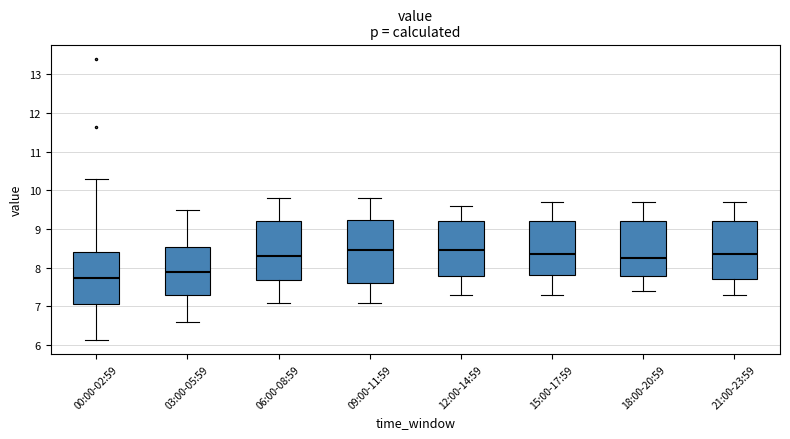

Reading left to right, transcribe this box plot: for each box, give where its median line is, the range the box spans, and where its two whiskers end, as read against the y-axis. The values are not printed on the chart, so give them approximately, as read against the axis.

00:00-02:59: median 7.7, box 7.1 to 8.4, whiskers 6.1 to 10.3
03:00-05:59: median 7.9, box 7.3 to 8.5, whiskers 6.6 to 9.5
06:00-08:59: median 8.3, box 7.7 to 9.2, whiskers 7.1 to 9.8
09:00-11:59: median 8.5, box 7.6 to 9.2, whiskers 7.1 to 9.8
12:00-14:59: median 8.5, box 7.8 to 9.2, whiskers 7.3 to 9.6
15:00-17:59: median 8.4, box 7.8 to 9.2, whiskers 7.3 to 9.7
18:00-20:59: median 8.3, box 7.8 to 9.2, whiskers 7.4 to 9.7
21:00-23:59: median 8.4, box 7.7 to 9.2, whiskers 7.3 to 9.7